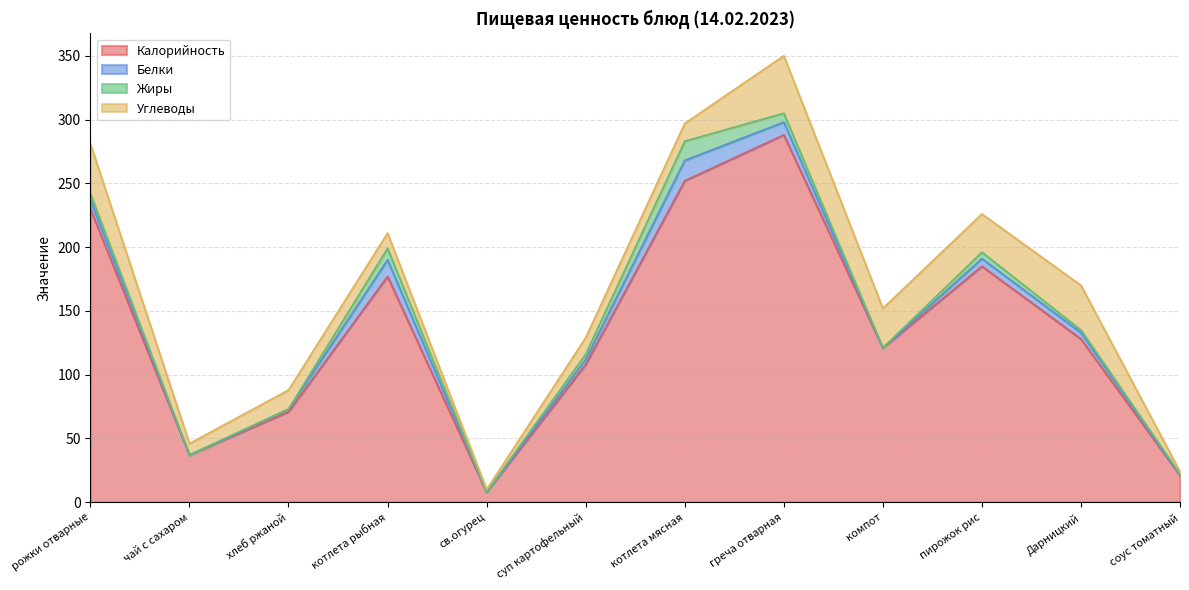

Is it true that Калорийность equals 288 at греча отварная?

True